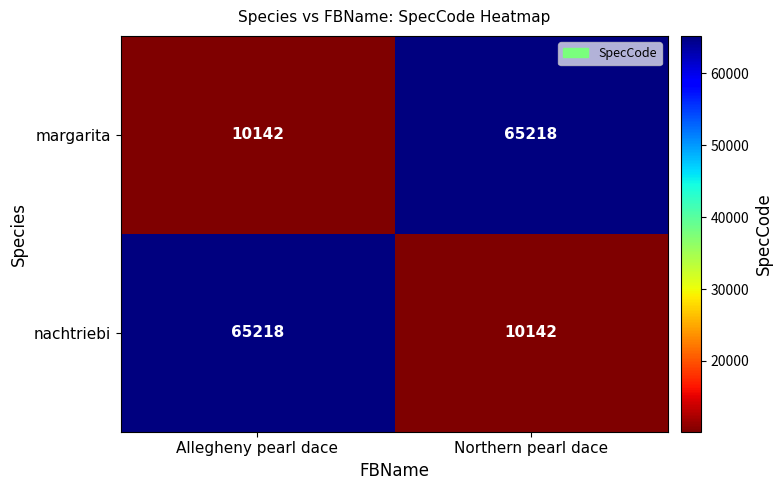

The value of margarita at Northern pearl dace is 65218. True or false?

True